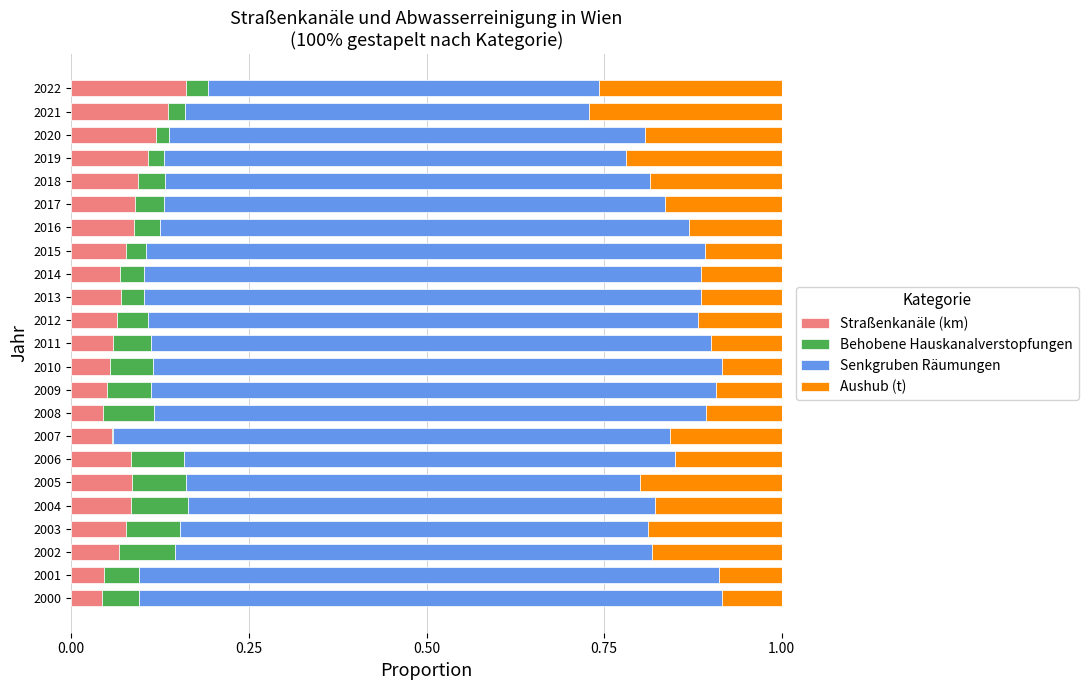

What is the total value across all series at 2012?

1.0